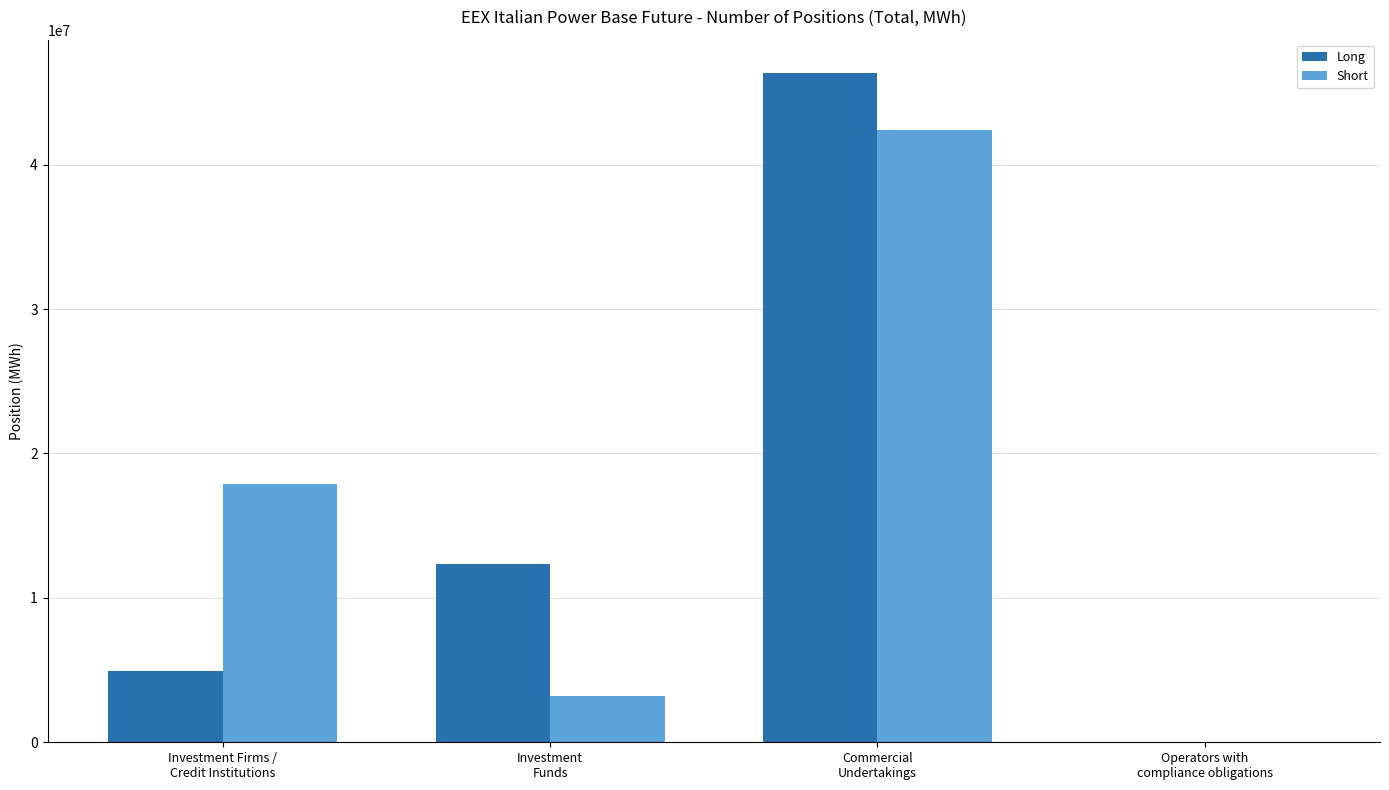

What is the sum of all Short values?

63461470.2